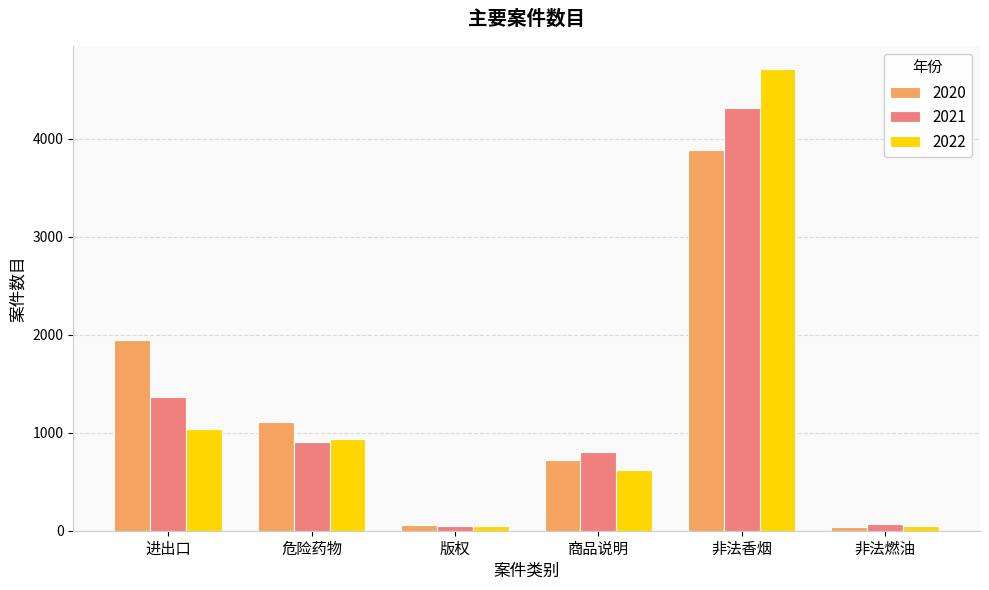

What position from the left is 进出口?

1